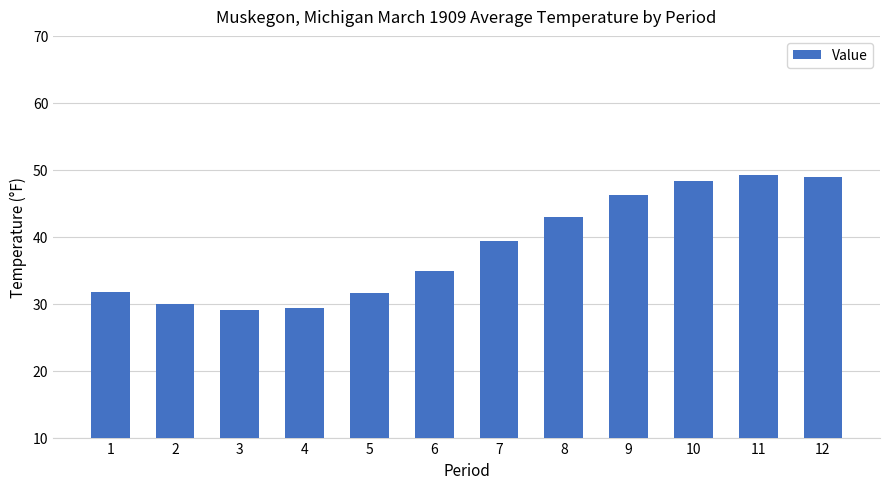

What is the sum of all values?

461.7